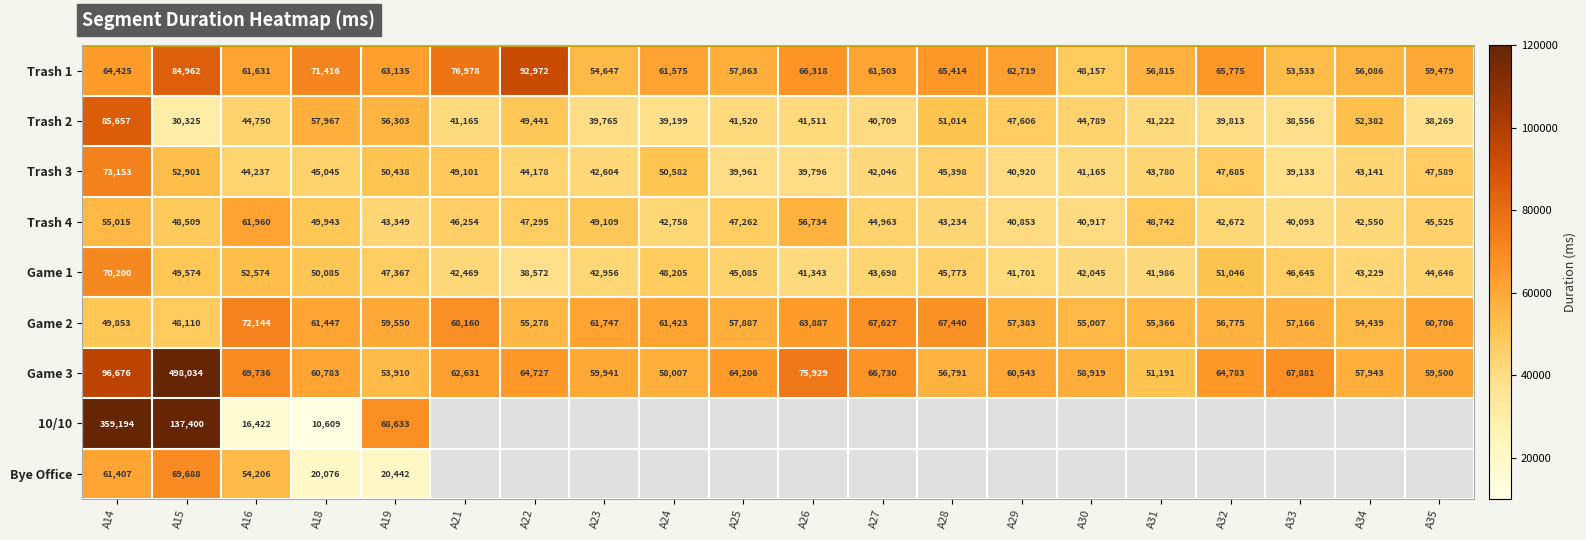

What is the maximum value shown in the chart?

498034.0